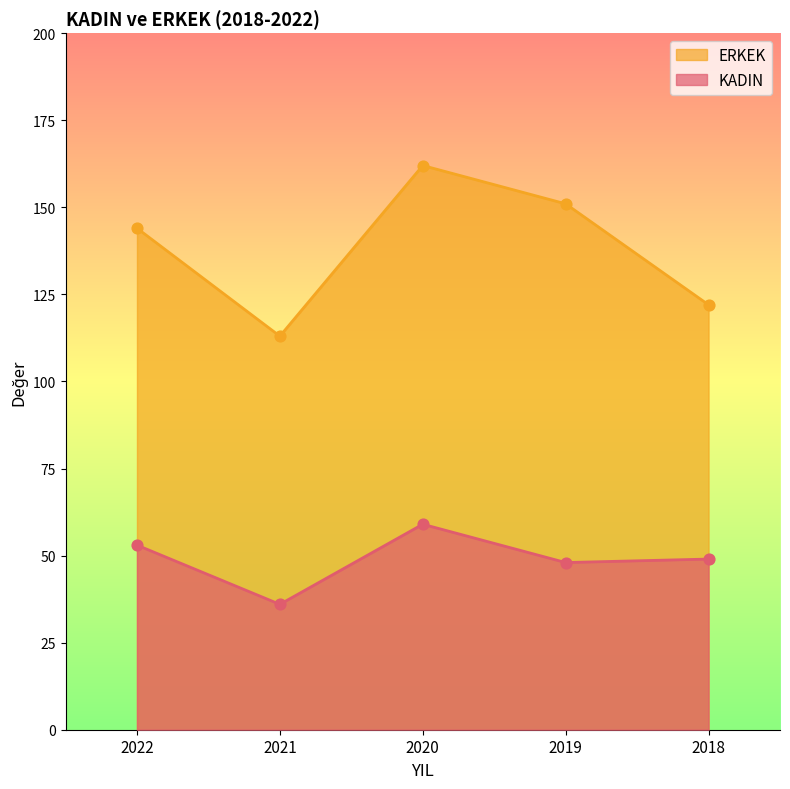

Which series has the widest spread of Y values?

ERKEK